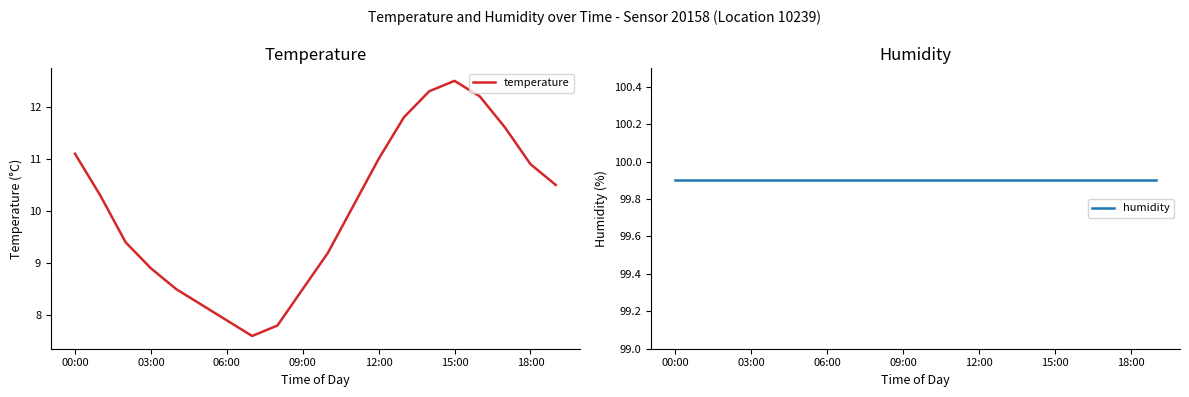

The temperature series shows 12.5 at 15:00. True or false?

True